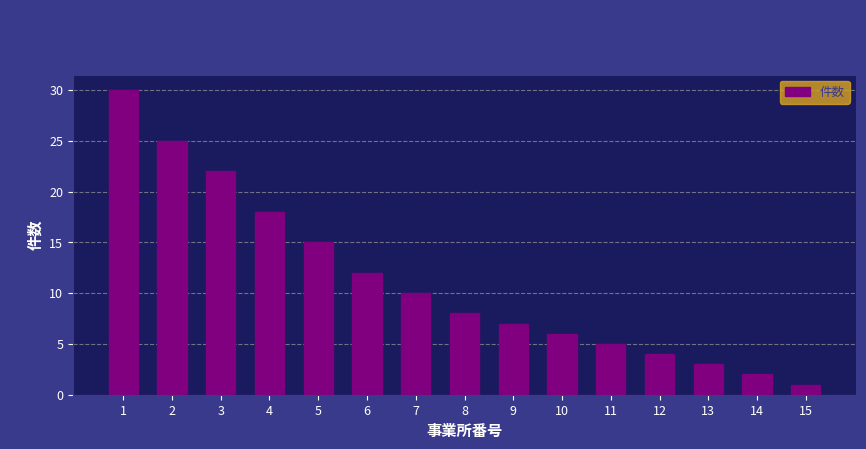

Rank the categories by value from lowest to highest.

15, 14, 13, 12, 11, 10, 9, 8, 7, 6, 5, 4, 3, 2, 1